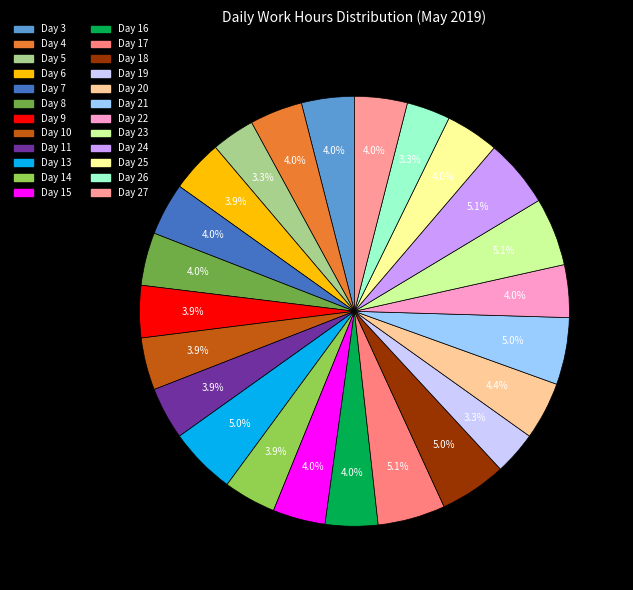

Is there a majority slice in this chart?

No